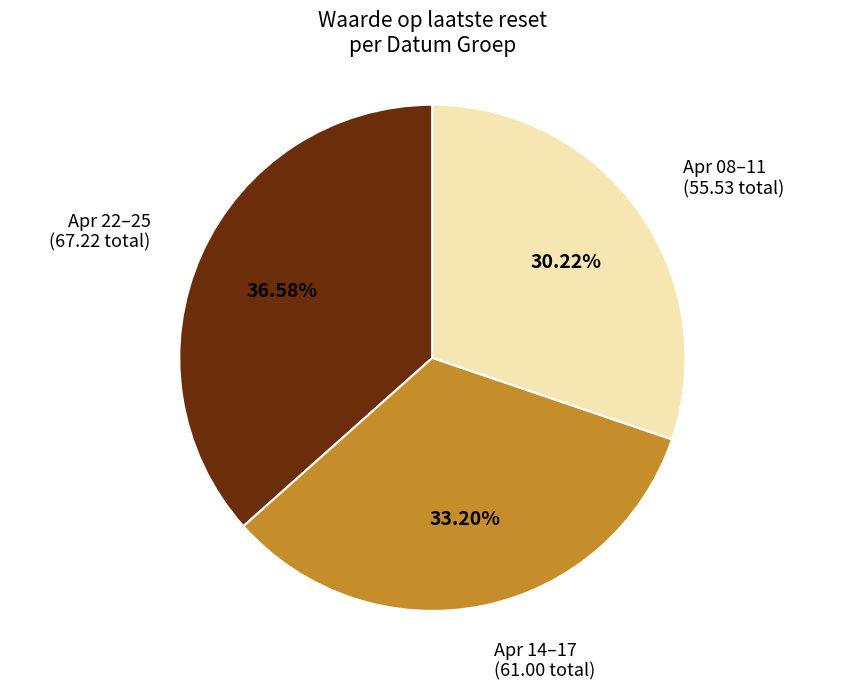

How many slices are in this pie chart?

3